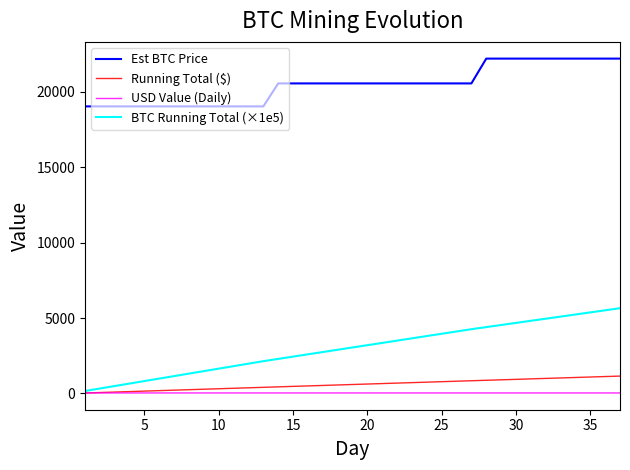

What is the minimum value for Est BTC Price?

19045.0